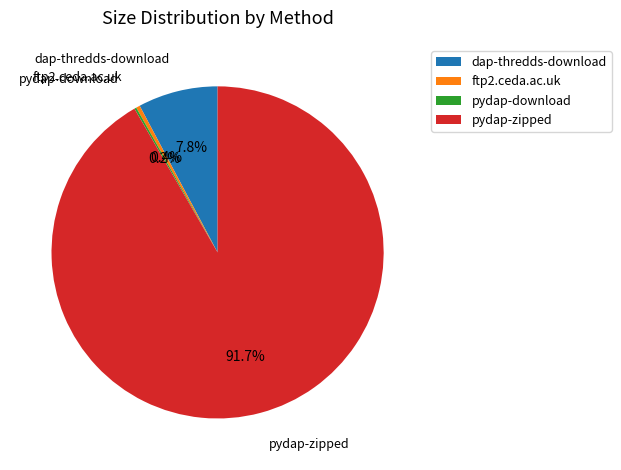

Is the sum of ftp2.ceda.ac.uk and pydap-zipped greater than half?

Yes